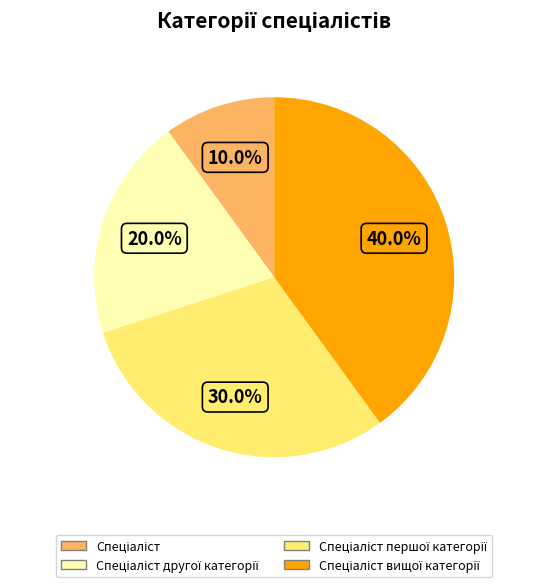

Does any single category account for the majority?

No